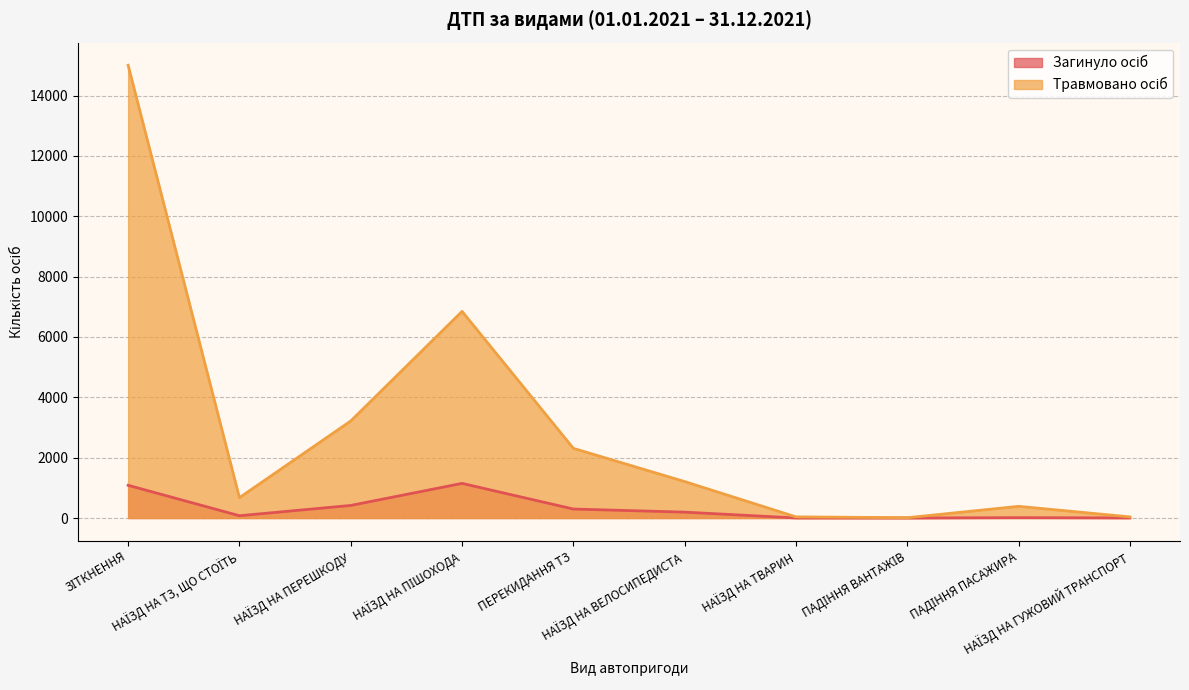

What is the label of the 9th point from the left?

ПАДІННЯ ПАСАЖИРА